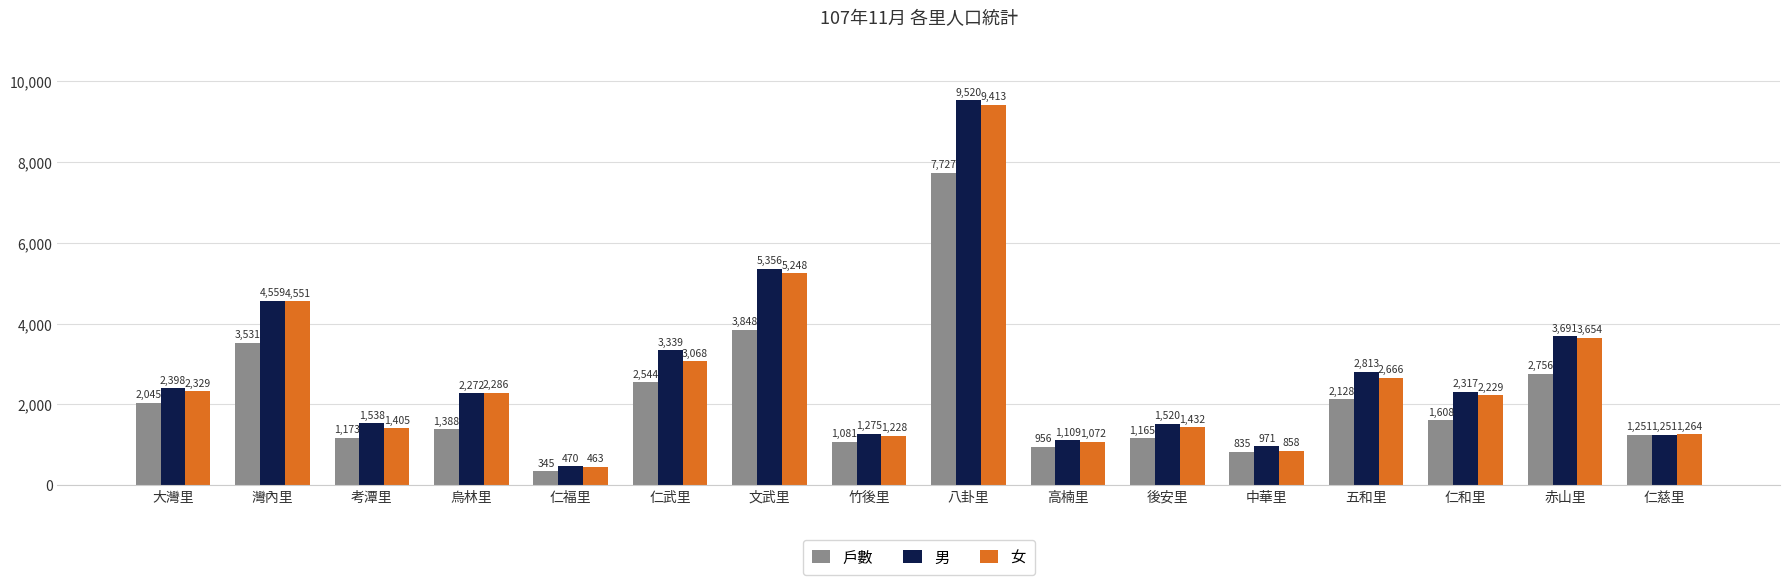

How many bars are there in each group?

3